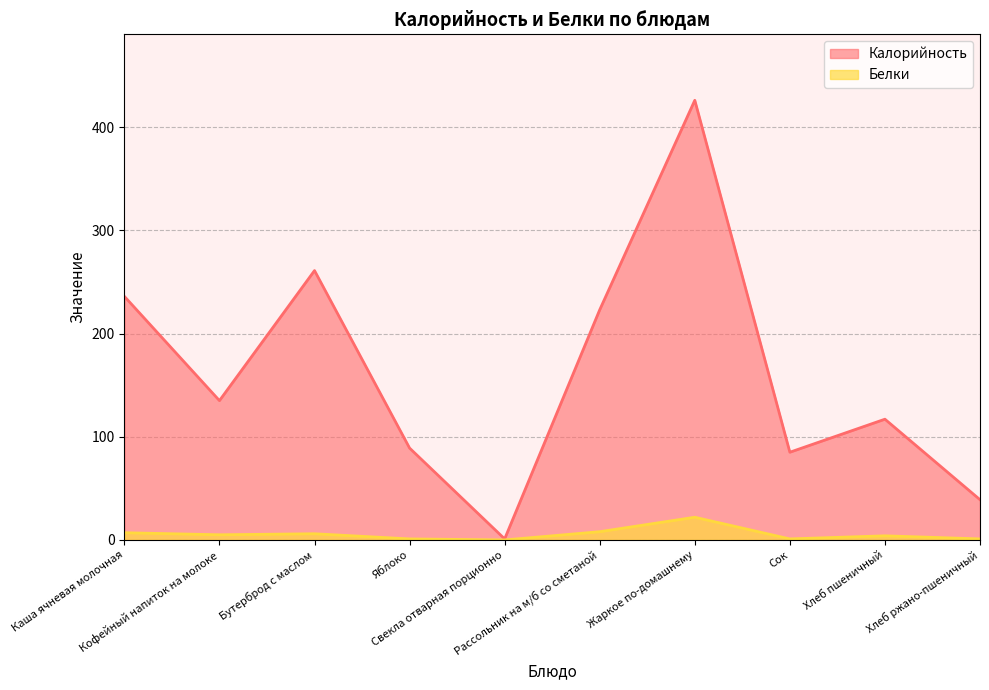

True or false: Белки has a value of 0 at Хлеб ржано-пшеничный.

False